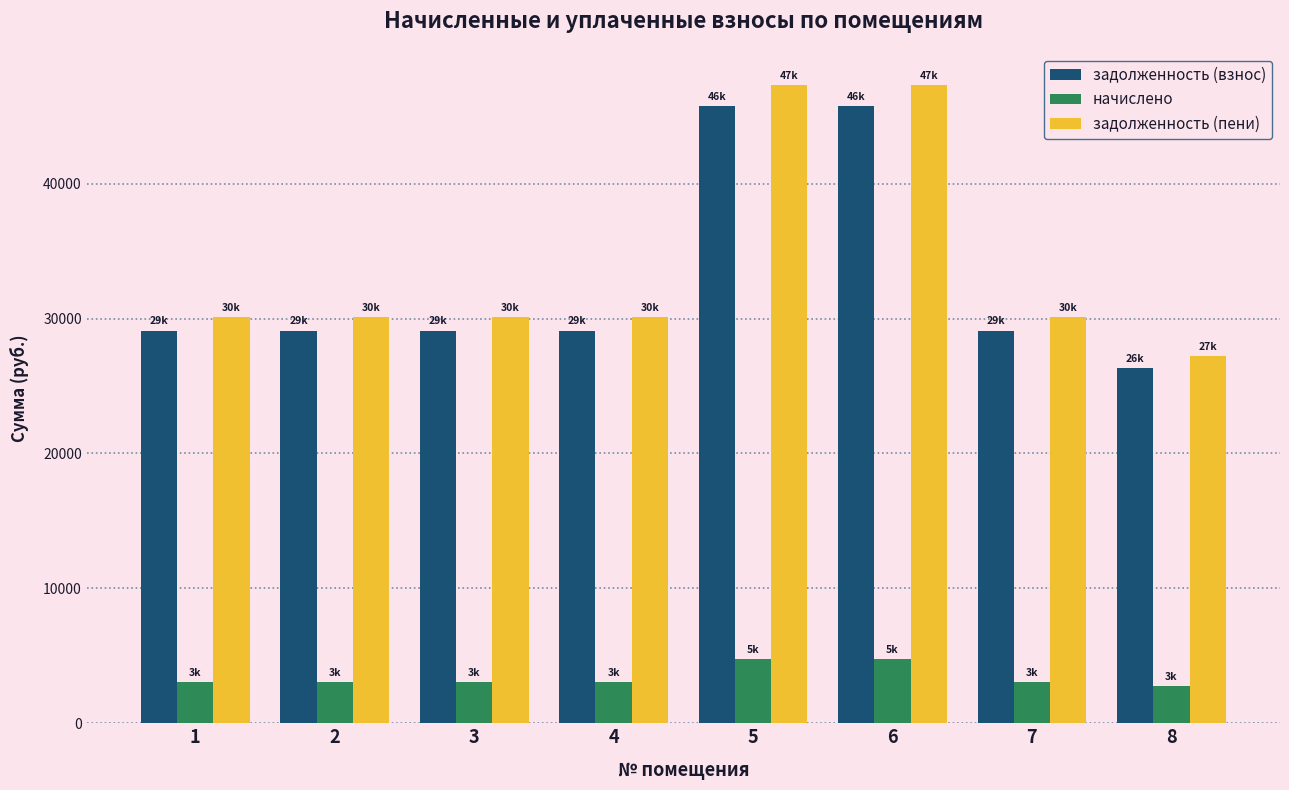

What are all the series names shown in the legend?

задолженность (взнос), начислено, задолженность (пени)